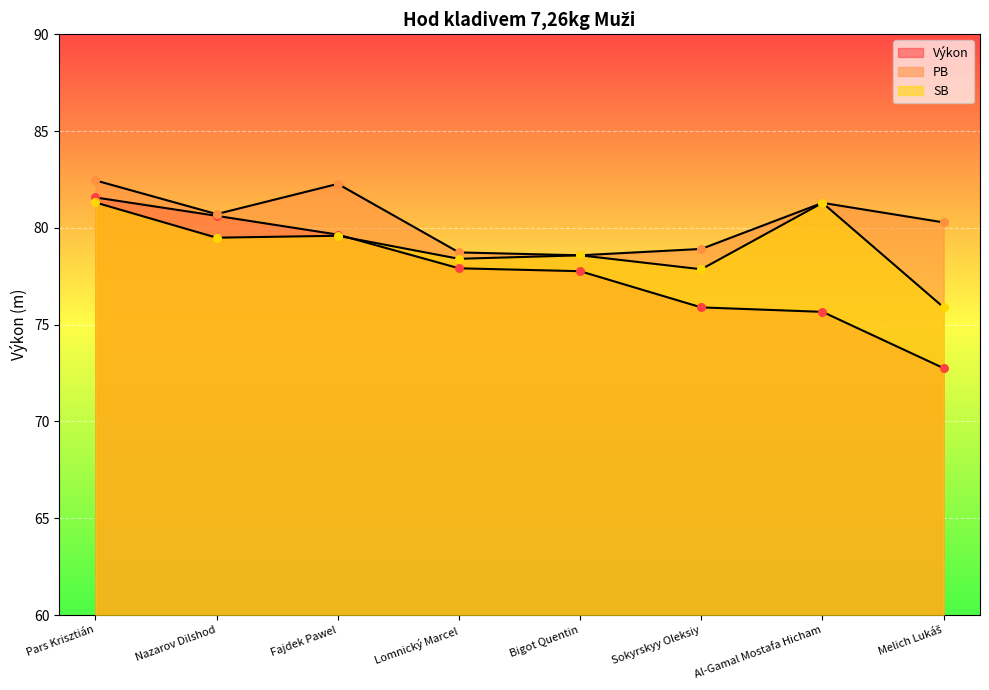

At how many categories does at least one series exceed 78?

8